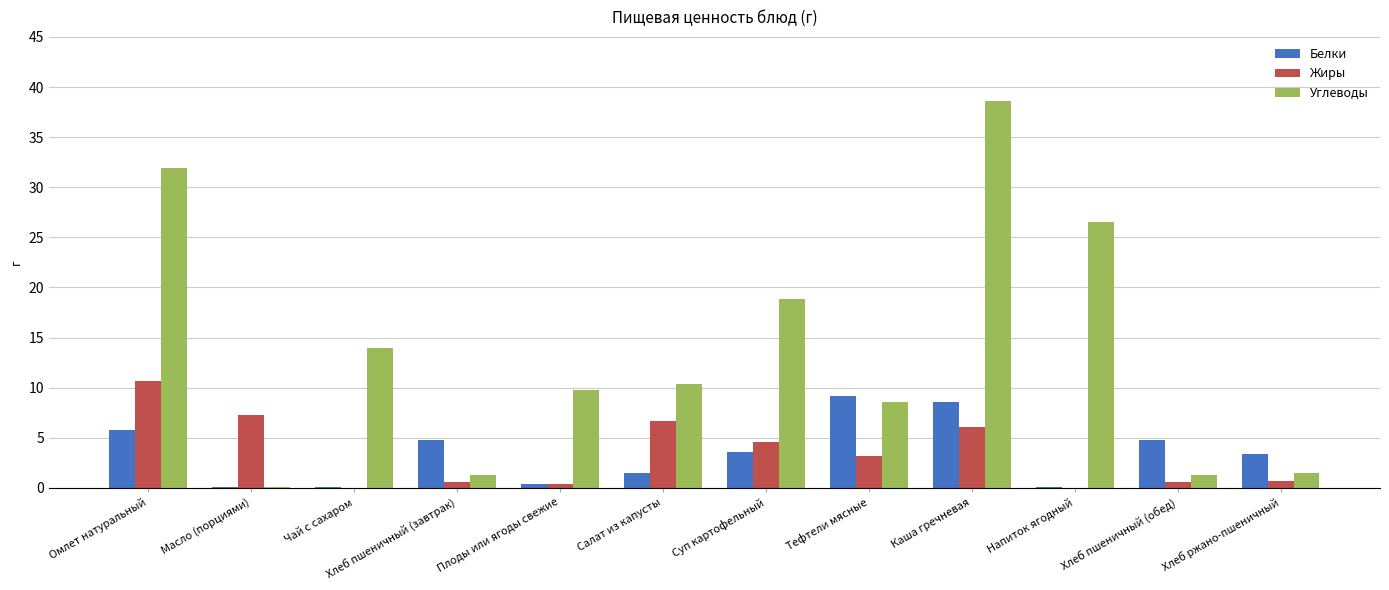

What are all the series names shown in the legend?

Белки, Жиры, Углеводы